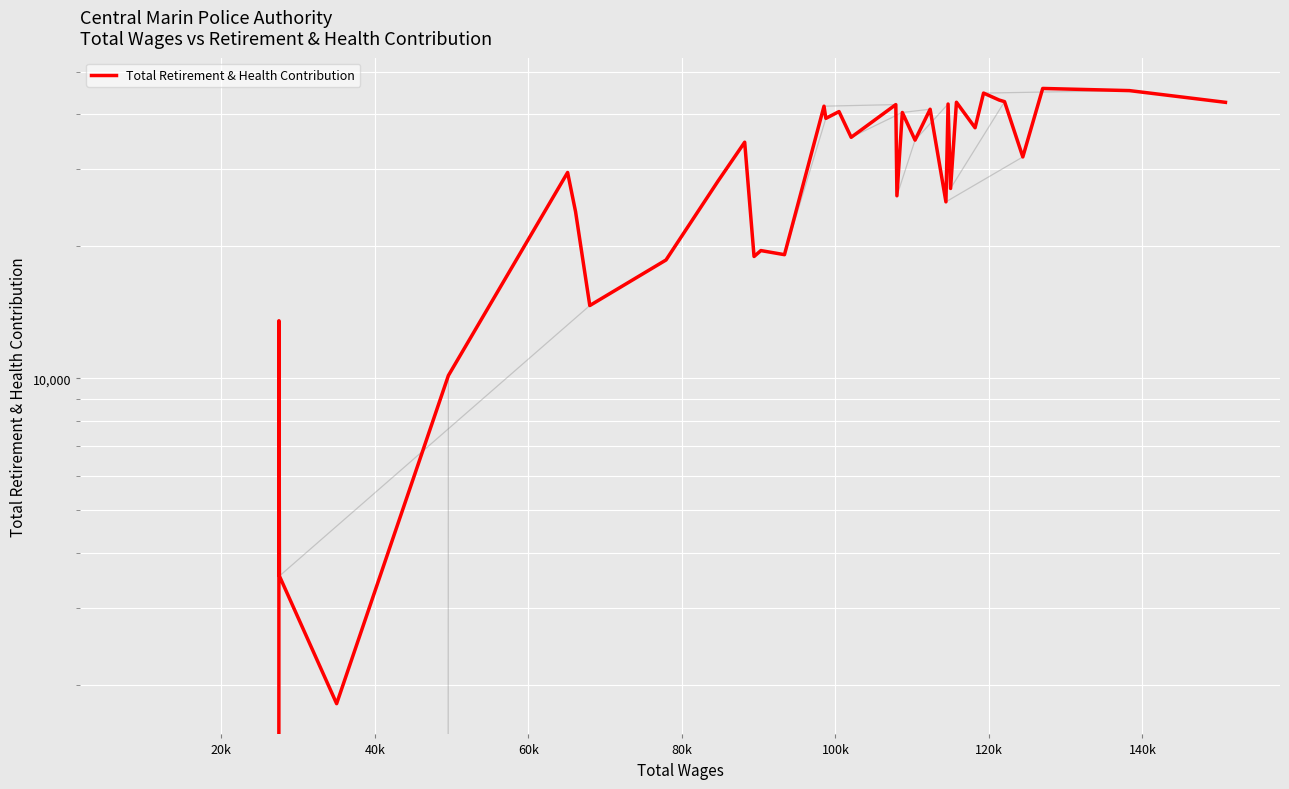

What is the average value?

26217